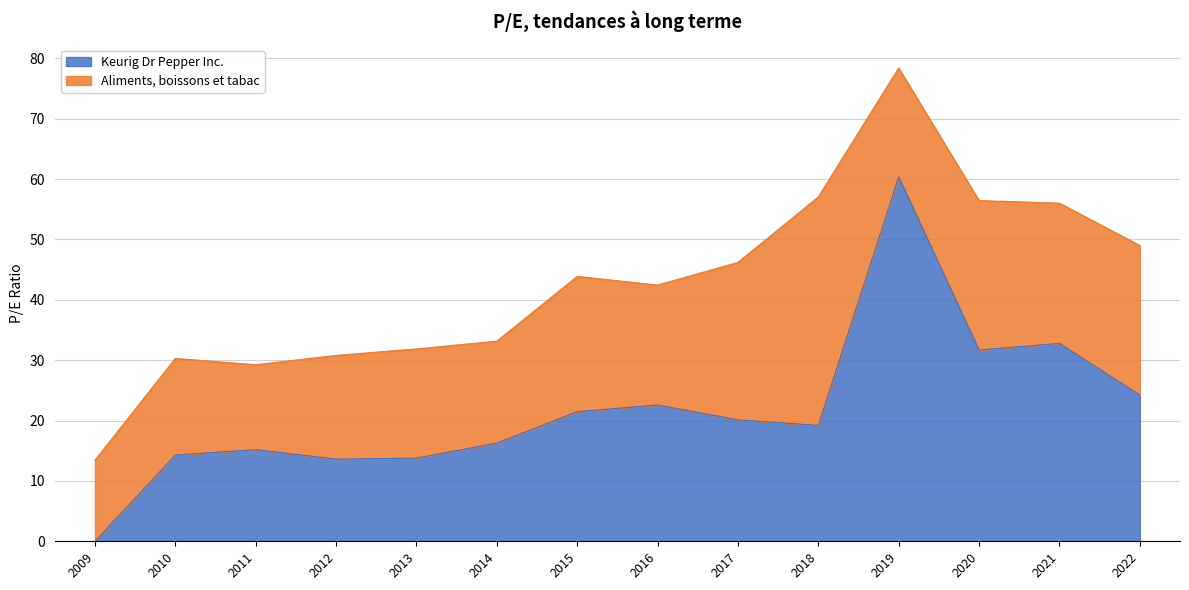

What is the total value across all series at 2013?

31.9